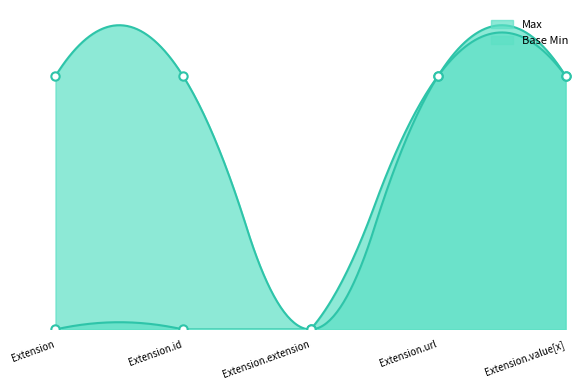

Is it true that Base Min equals 1 at Extension.url?

True